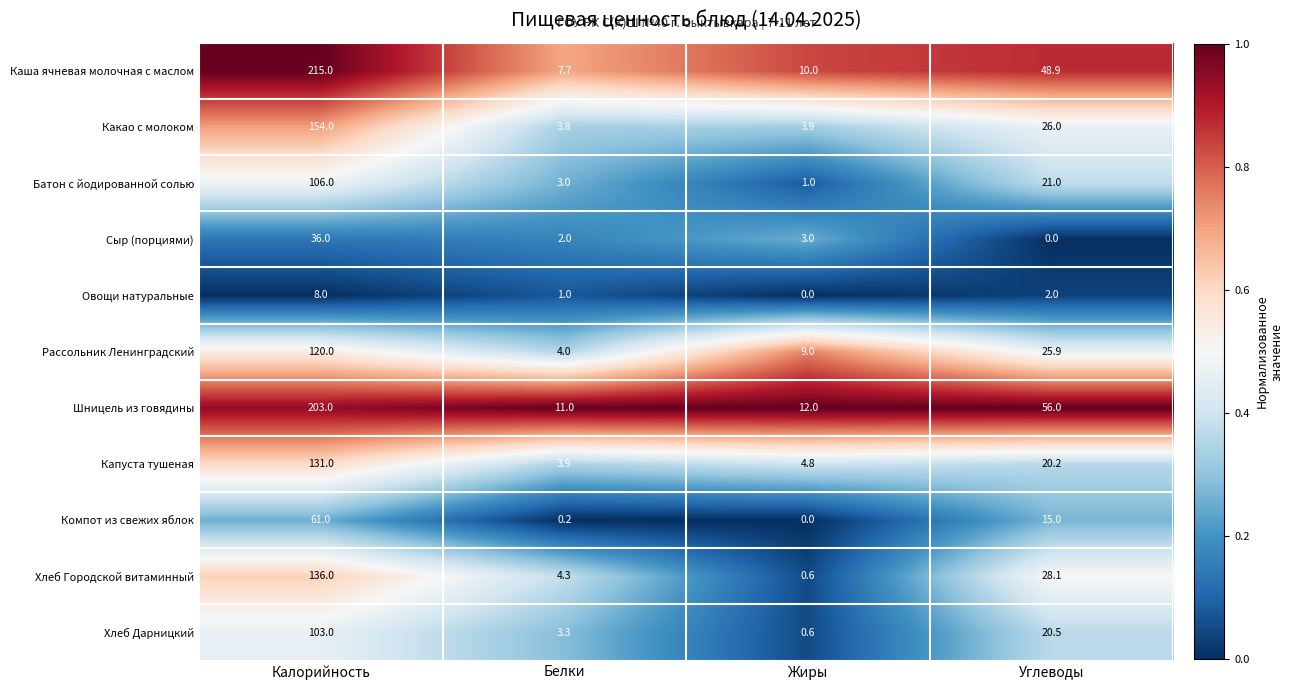

What is the difference between the second highest and minimum values in the Компот из свежих яблок series?

15.0